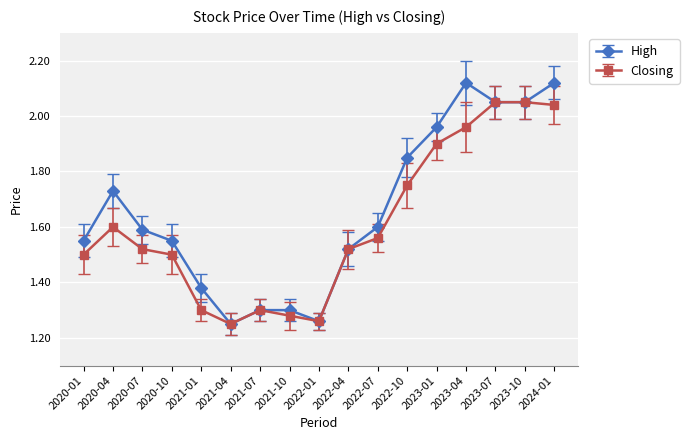

True or false: High has a value of 0.4 at 2021-01.

False